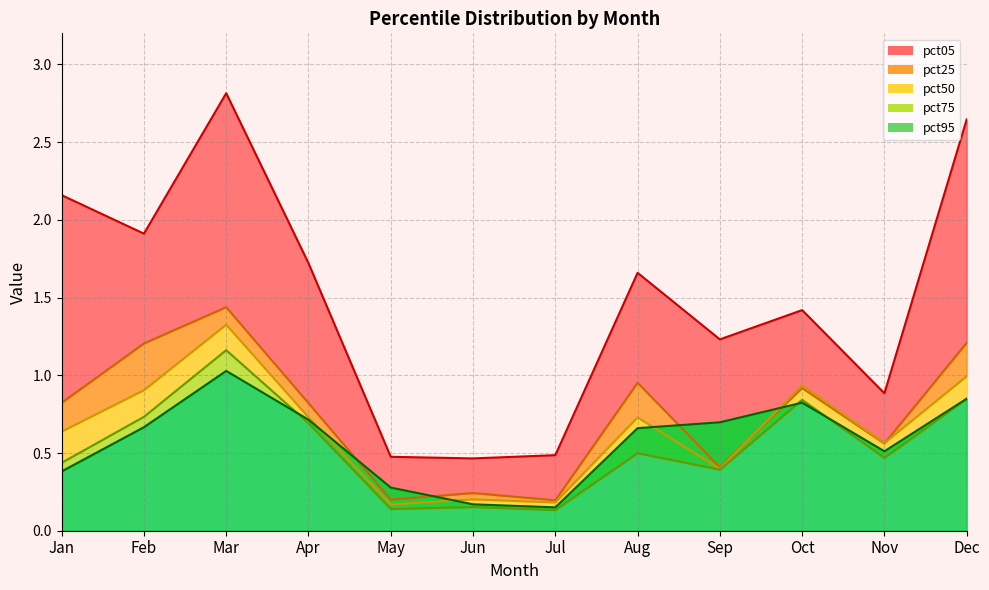

What is the maximum value for pct75_line?

1.2